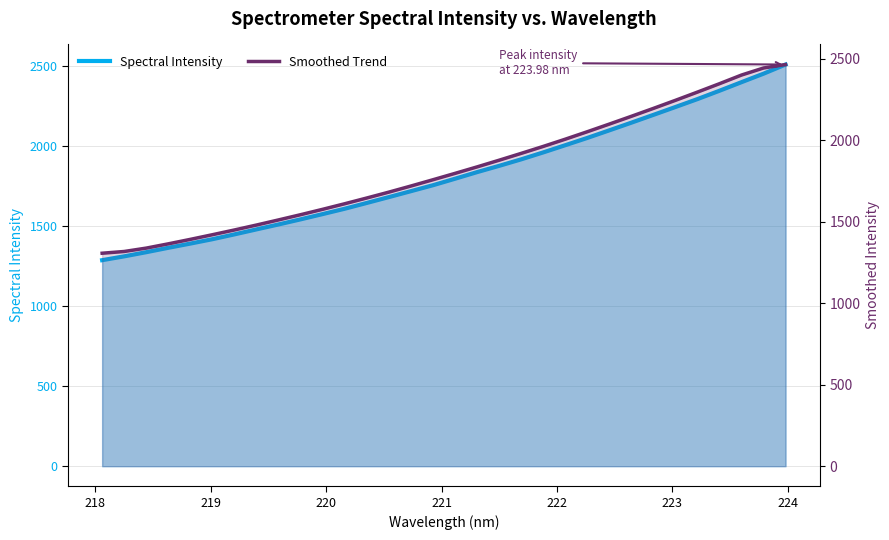

Is it true that Spectral Intensity equals 1090.6 at 27?

False